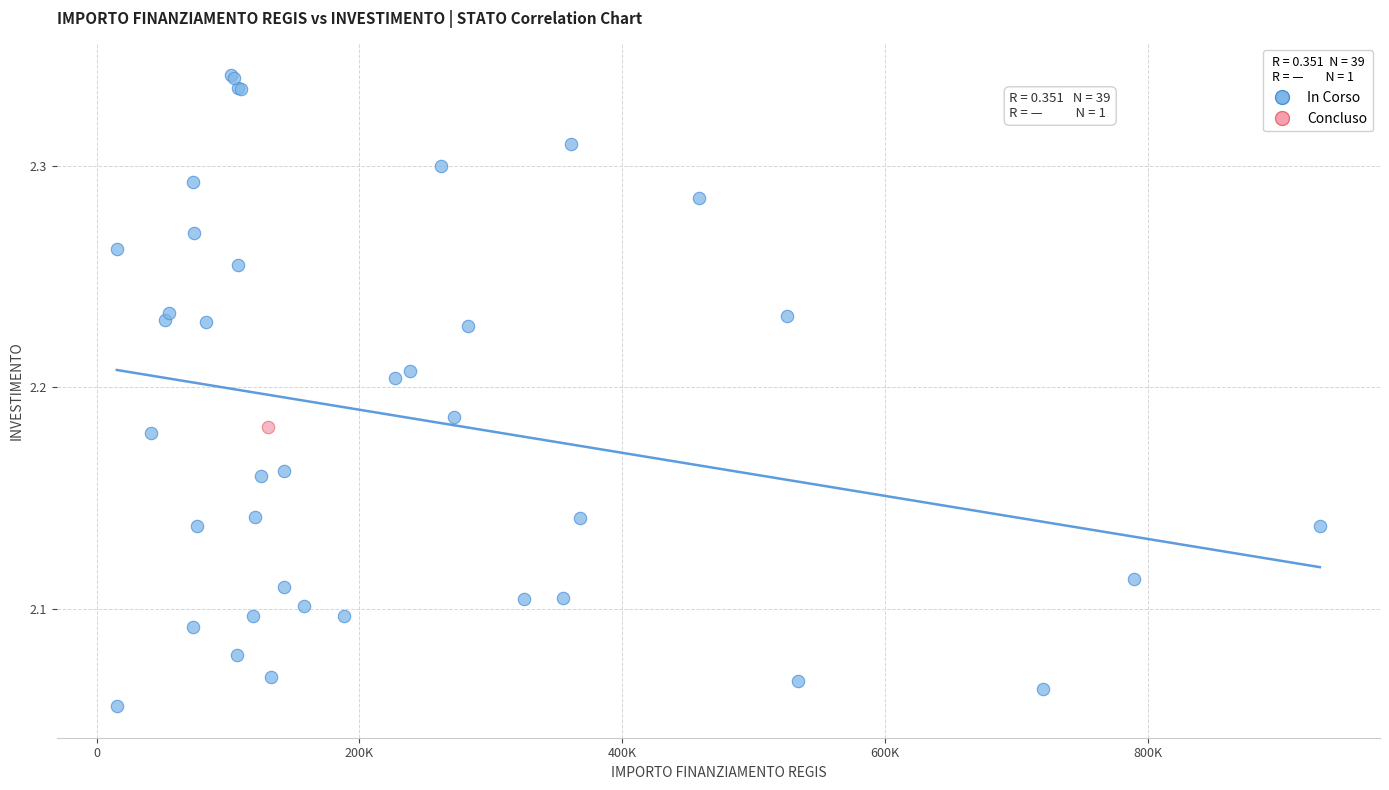

What are all the series names shown in the legend?

In Corso, Concluso